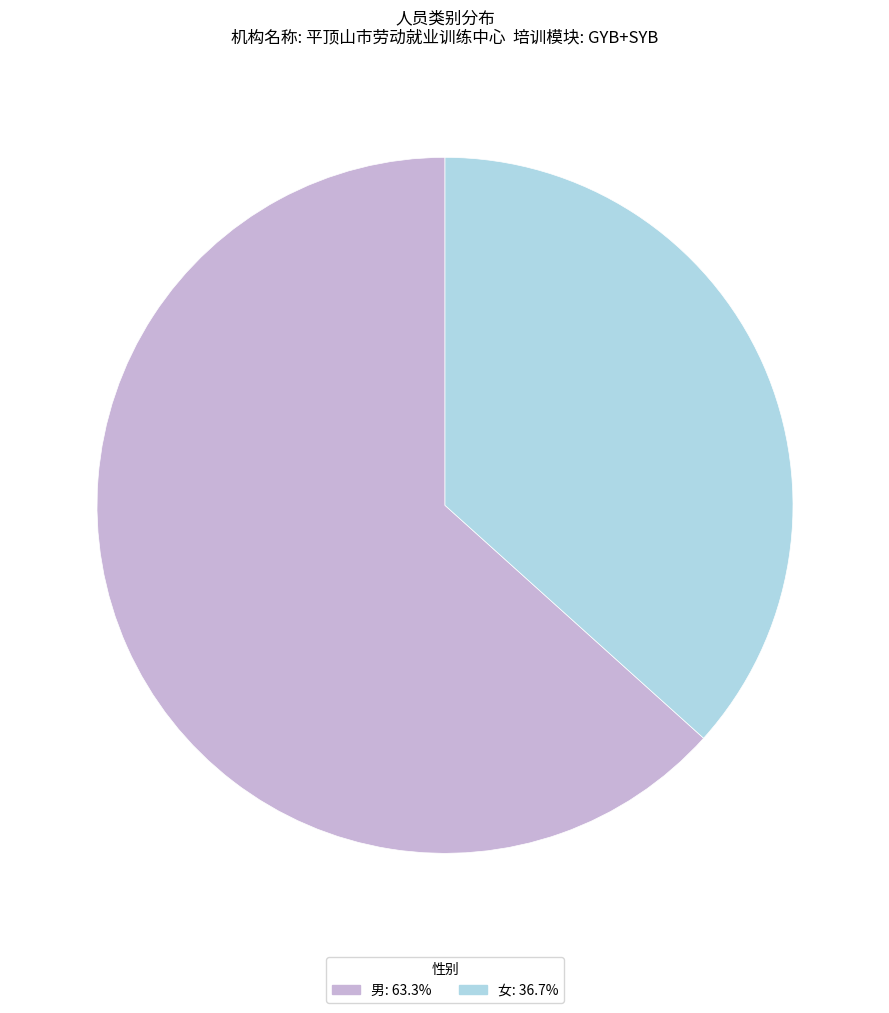

Combined, do 男: 63.3% and 女: 36.7% account for over 50%?

Yes